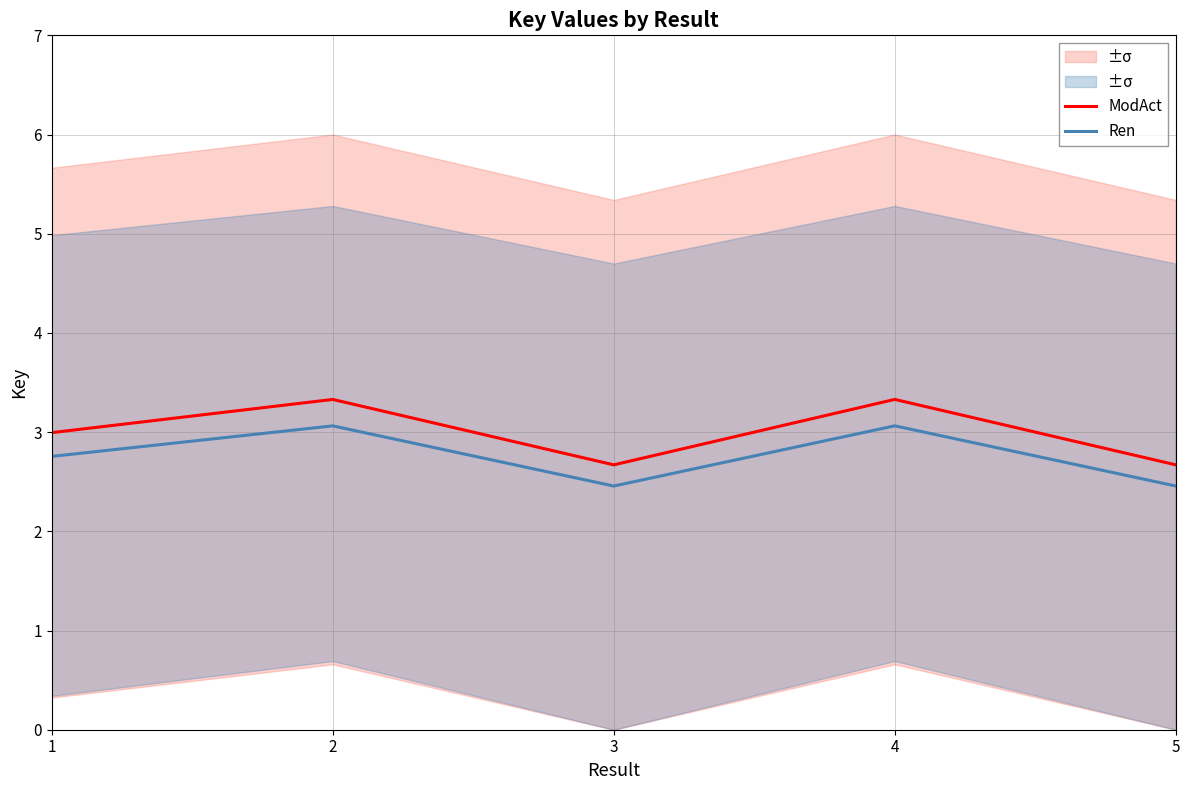

How many interior local peaks does the ModAct series have?

2